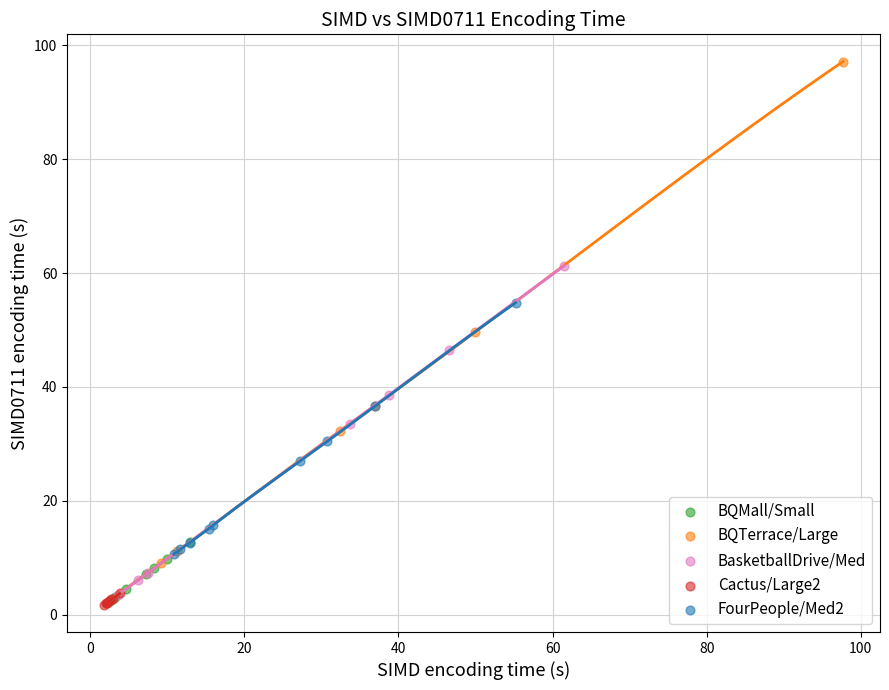

What are all the series names shown in the legend?

BQMall/Small, BQTerrace/Large, BasketballDrive/Med, Cactus/Large2, FourPeople/Med2